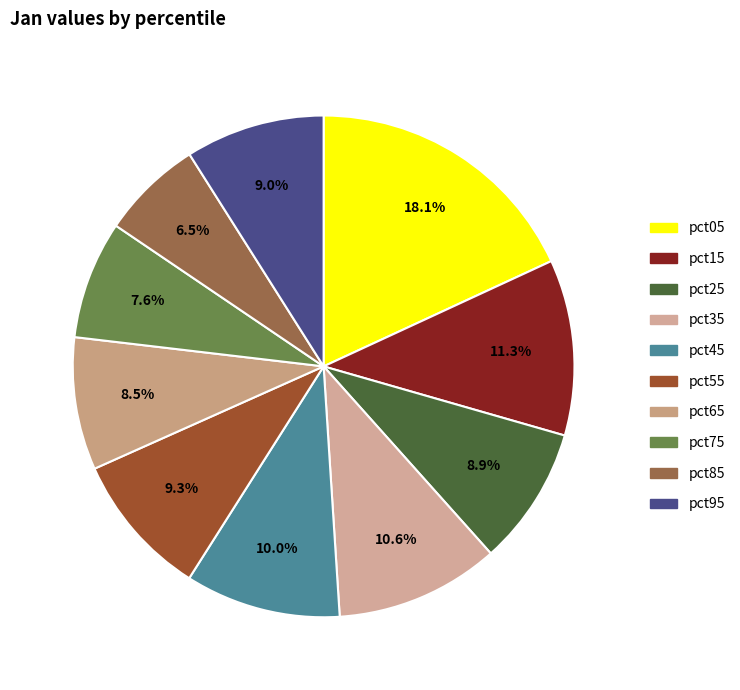

What is the smallest slice in the pie chart?

pct85